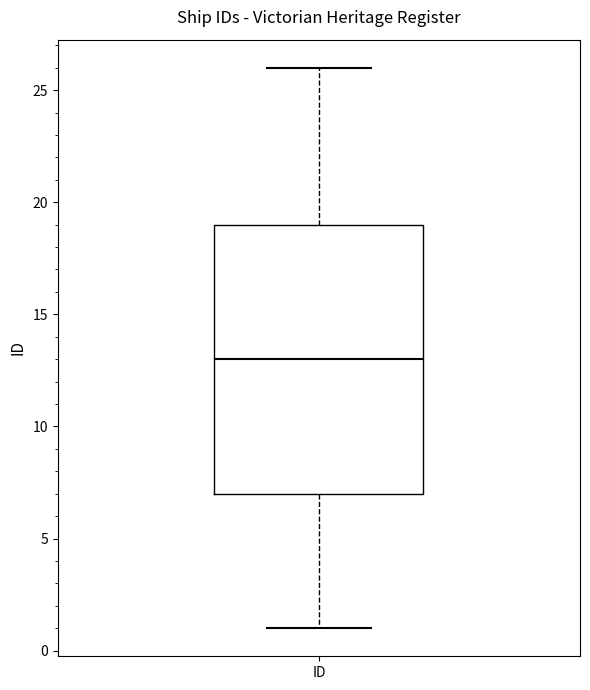

Where is the upper edge of the box for ID on the y-axis? The values are not printed on the chart, so give them approximately, as read against the axis.

19